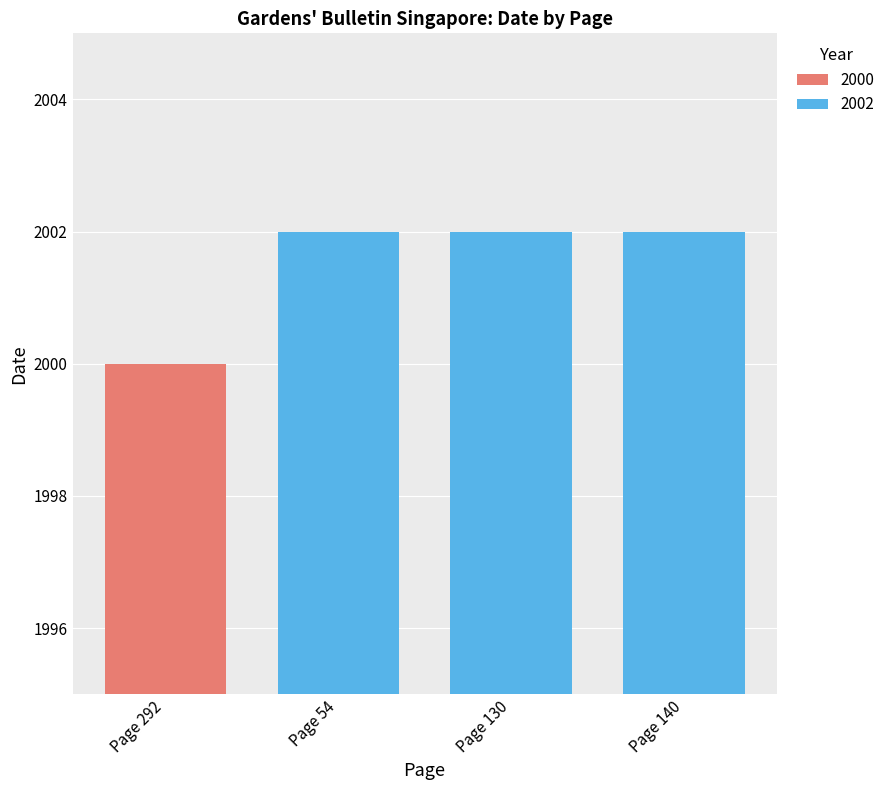

Read the value at Page 130.

2002